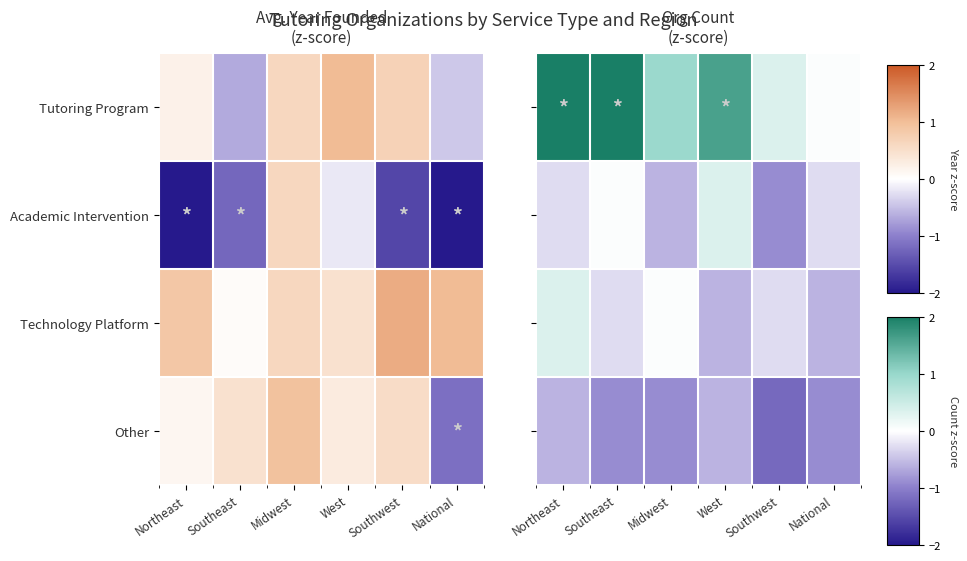

Where does the Technology Platform series first go above 0?

Northeast